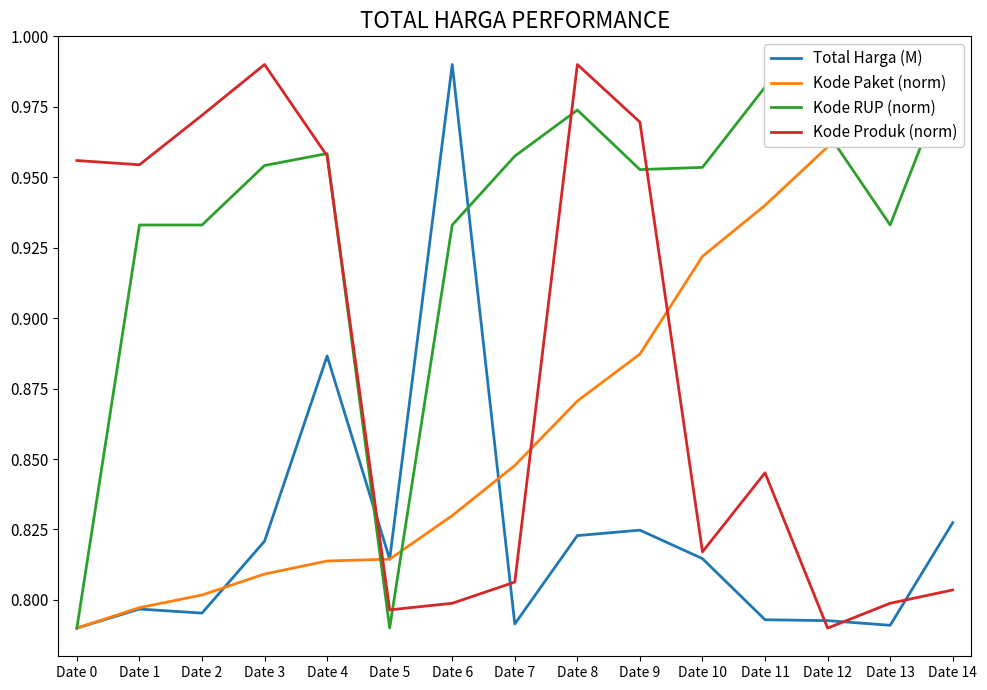

After their last crossing, which series has the higher values: Kode RUP (norm) or Total Harga (M)?

Kode RUP (norm)